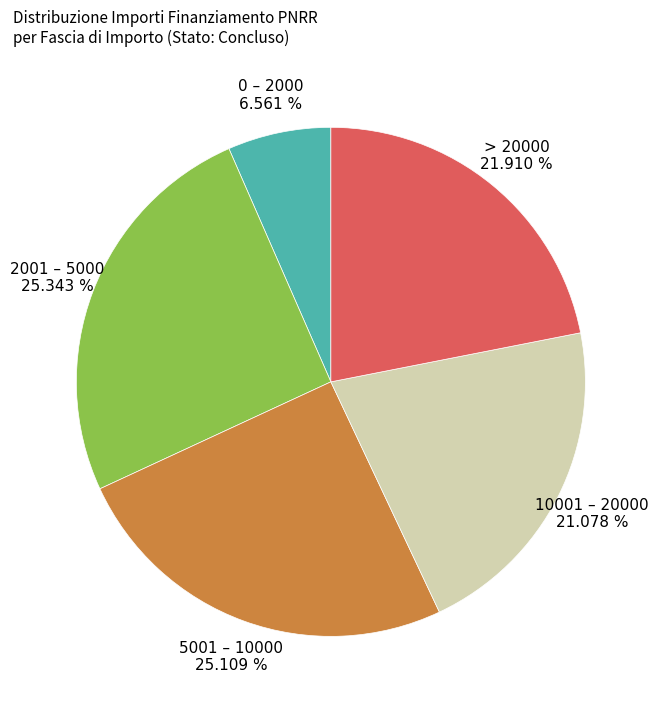

Does > 20000 account for over 50% of the chart?

No